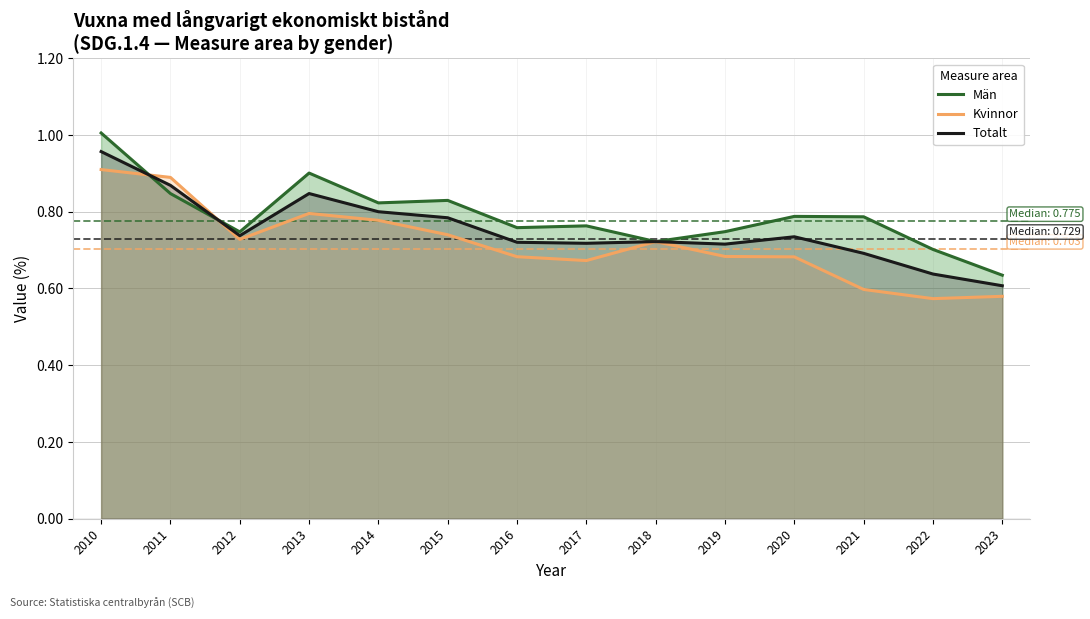

Reading left to right, transcribe all the data shown in this chart.

Män: 2010=1.0	2011=0.8	2012=0.7	2013=0.9	2014=0.8	2015=0.8	2016=0.8	2017=0.8	2018=0.7	2019=0.7	2020=0.8	2021=0.8	2022=0.7	2023=0.6
Kvinnor: 2010=0.9	2011=0.9	2012=0.7	2013=0.8	2014=0.8	2015=0.7	2016=0.7	2017=0.7	2018=0.7	2019=0.7	2020=0.7	2021=0.6	2022=0.6	2023=0.6
Totalt: 2010=1.0	2011=0.9	2012=0.7	2013=0.8	2014=0.8	2015=0.8	2016=0.7	2017=0.7	2018=0.7	2019=0.7	2020=0.7	2021=0.7	2022=0.6	2023=0.6